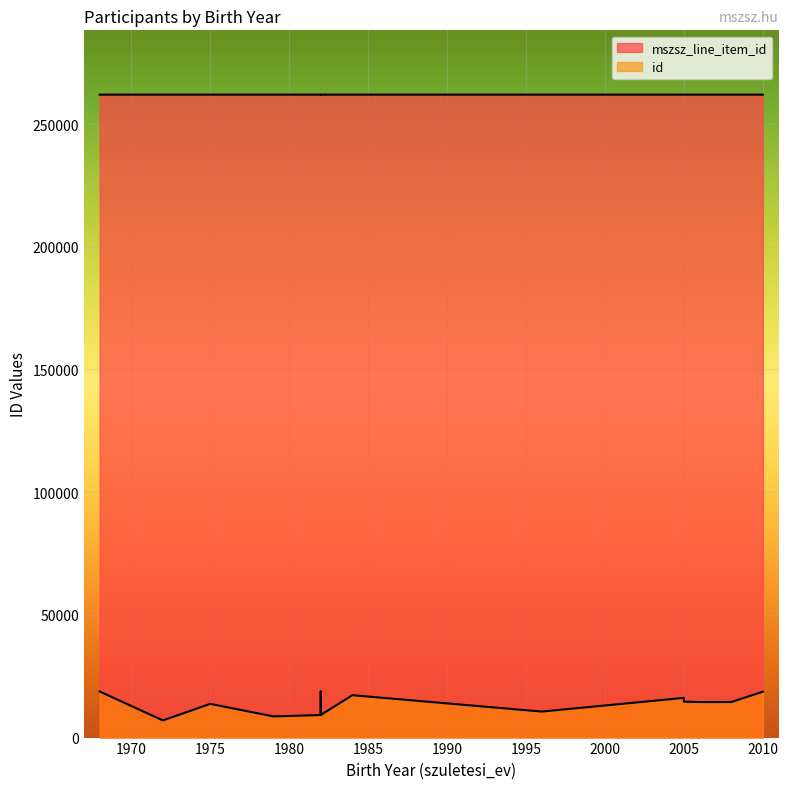

Which has a higher value, 2004 or 1982?

1982